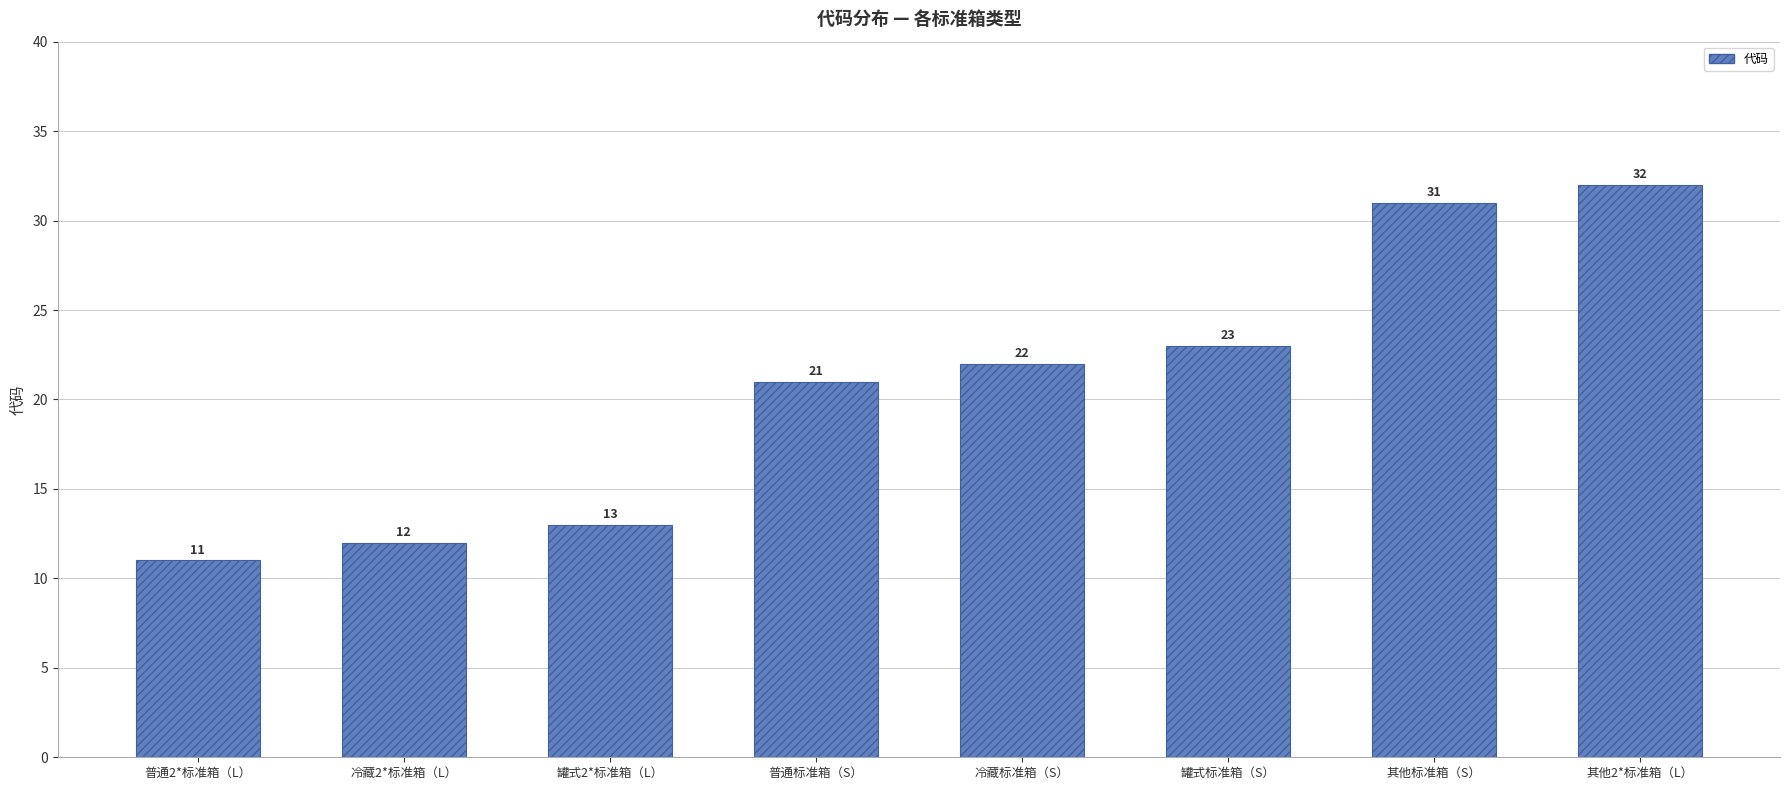

How many values are below 22?

4